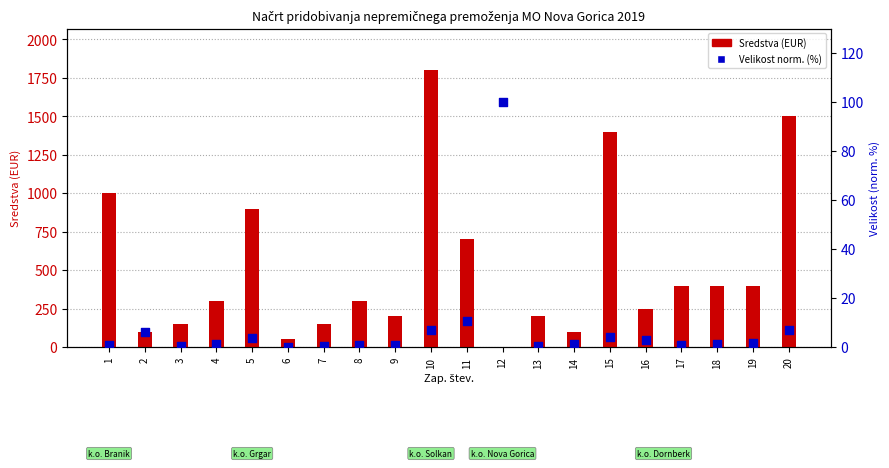

Which series has the largest total across all categories?

sredstva (EUR)